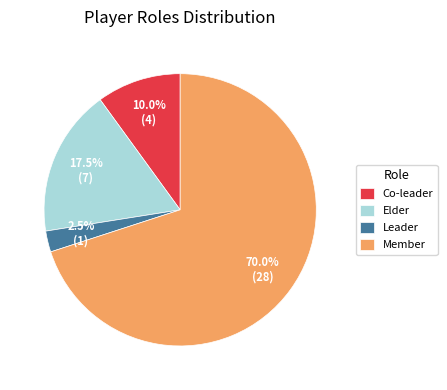

Which slice is the smallest?

Leader